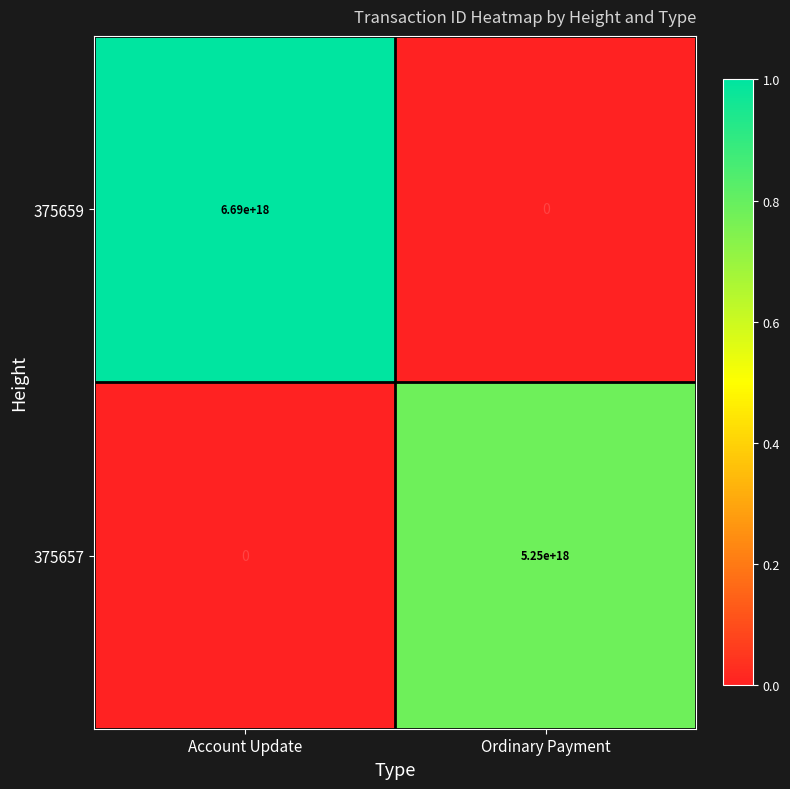

True or false: 375659 has a value of 6690000000000000000 at Account Update.

True